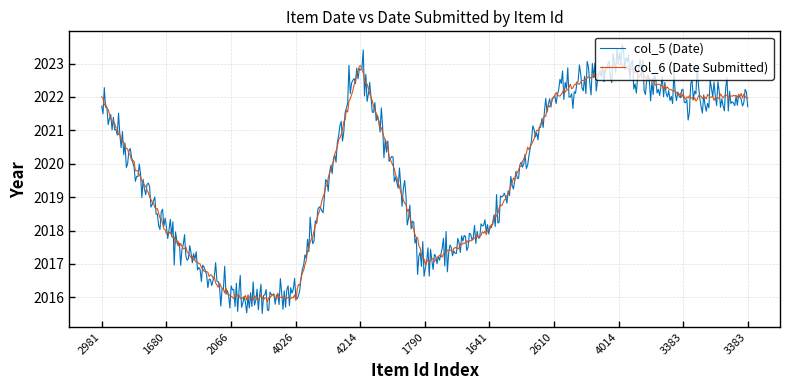

What is the sum of all col_5 (Date) values?

1009852.9